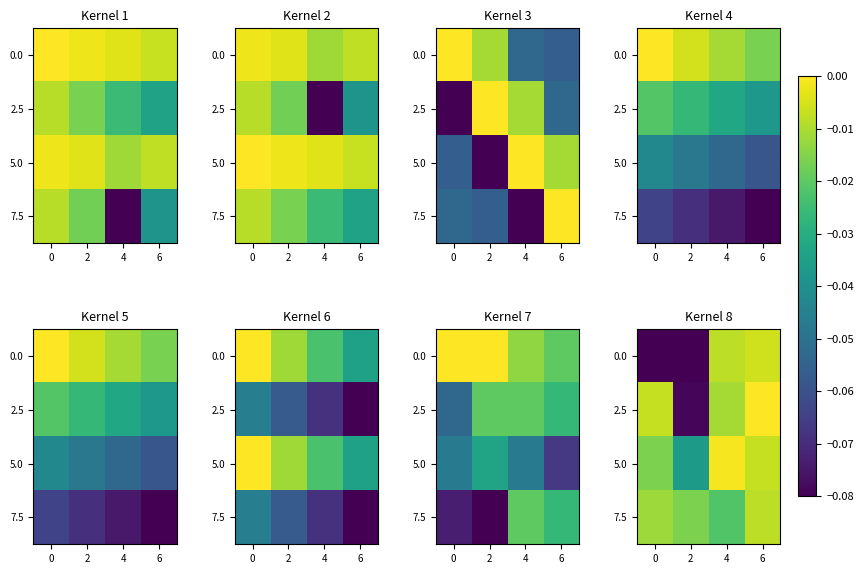

Which has a higher value, 4 or 6?

6